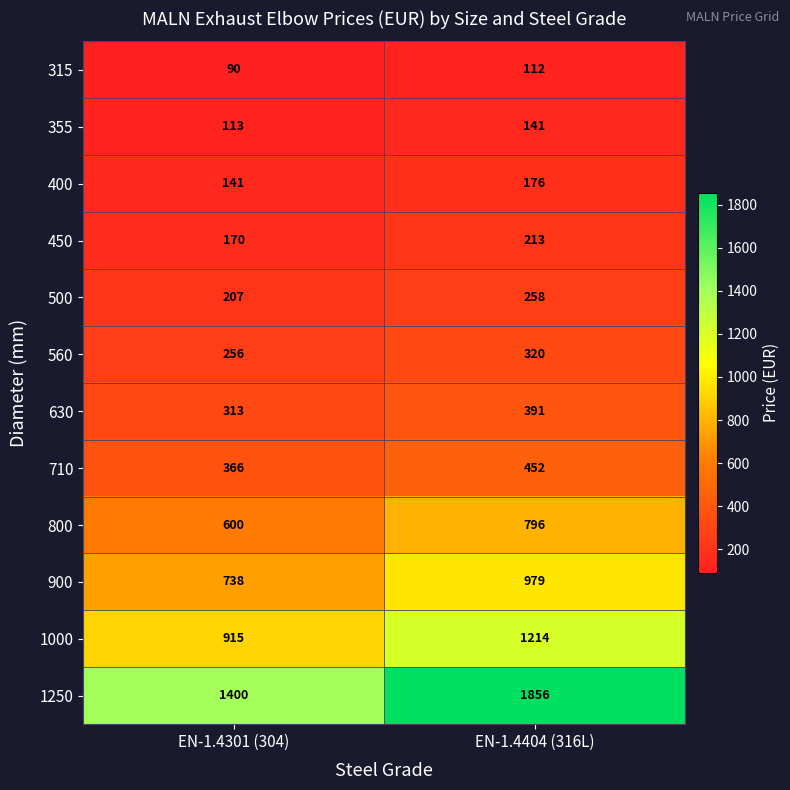

What is the difference between the maximum and minimum values in the 1000 series?

299